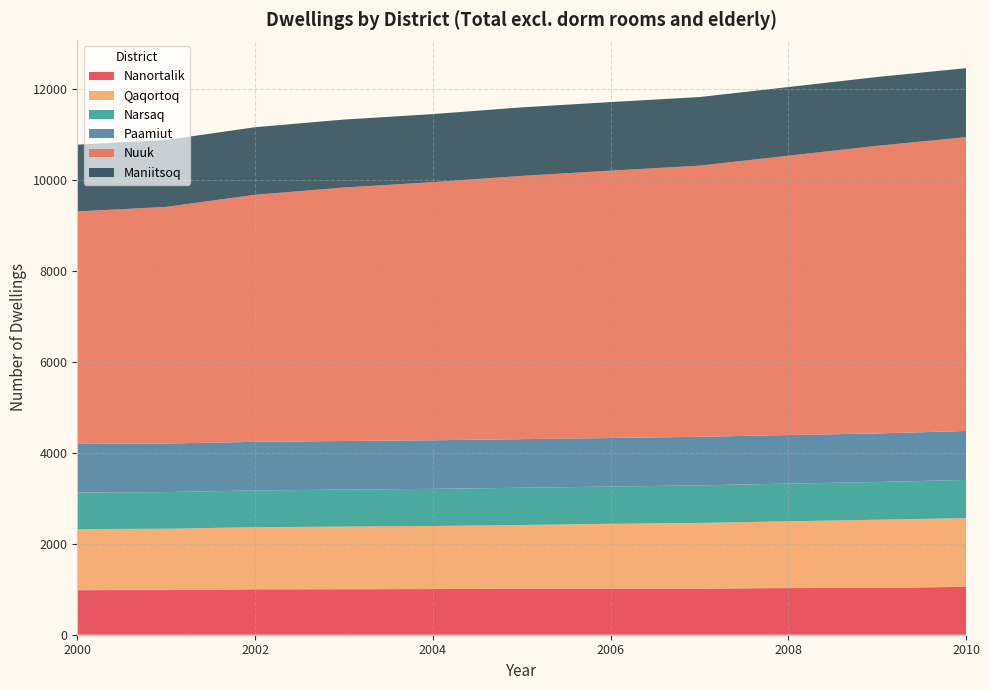

Reading left to right, extract all data points from this chart.

Nanortalik: 2000=979	2001=981	2002=998	2003=1000	2004=1003	2005=1013	2006=1013	2007=1013	2008=1025	2009=1028	2010=1052
Qaqortoq: 2000=1343	2001=1347	2002=1364	2003=1376	2004=1385	2005=1398	2006=1424	2007=1443	2008=1467	2009=1498	2010=1511
Narsaq: 2000=803	2001=806	2002=808	2003=813	2004=817	2005=818	2006=818	2007=826	2008=828	2009=829	2010=838
Paamiut: 2000=1067	2001=1067	2002=1067	2003=1067	2004=1067	2005=1067	2006=1067	2007=1067	2008=1067	2009=1067	2010=1075
Nuuk: 2000=5107	2001=5198	2002=5428	2003=5569	2004=5671	2005=5784	2006=5873	2007=5956	2008=6136	2009=6319	2010=6455
Maniitsoq: 2000=1467	2001=1471	2002=1485	2003=1493	2004=1495	2005=1506	2006=1507	2007=1507	2008=1509	2009=1512	2010=1516